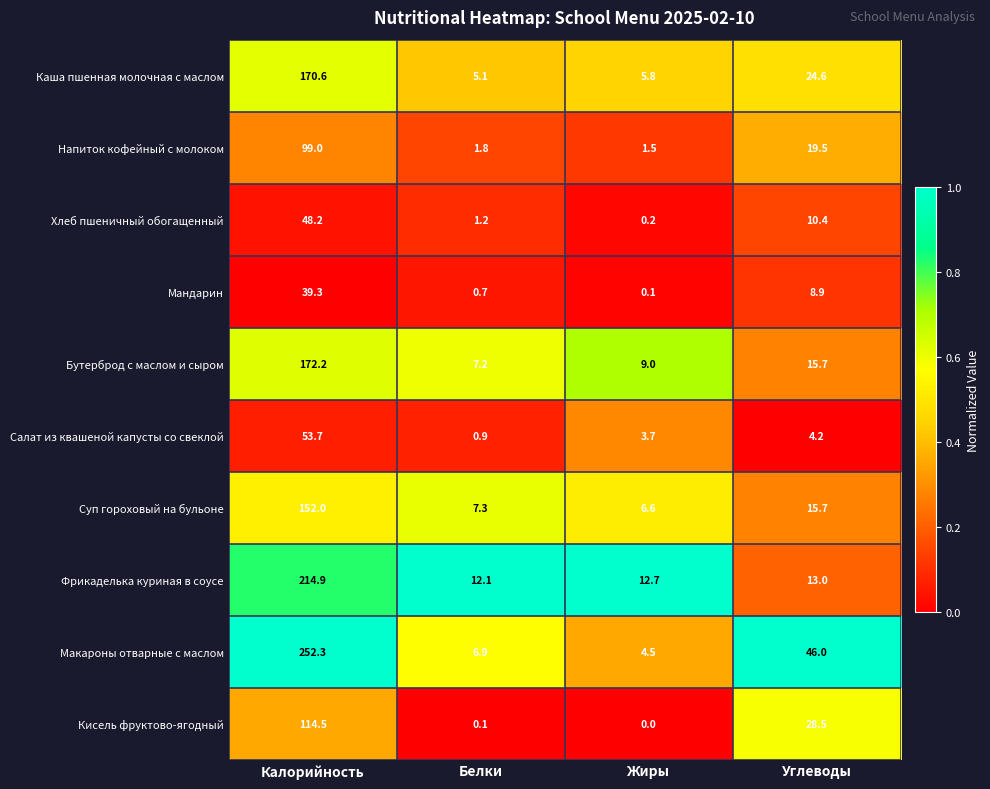

What is the sum of all Каша пшенная молочная с маслом values?

206.1